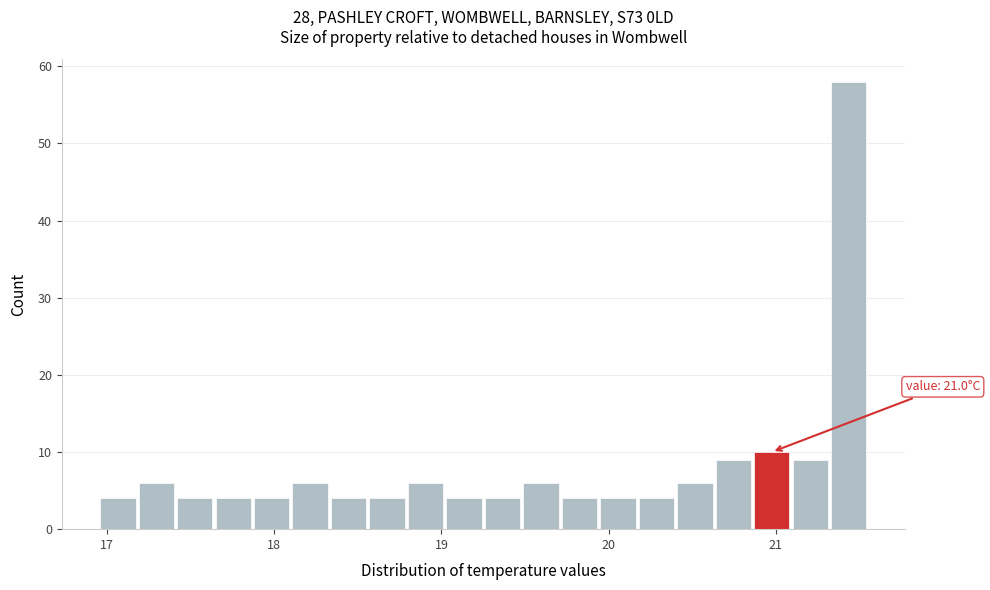

Around what value on the x-axis is the tallest bar? Give the approximate position of its centre, as read against the axis.

21.4